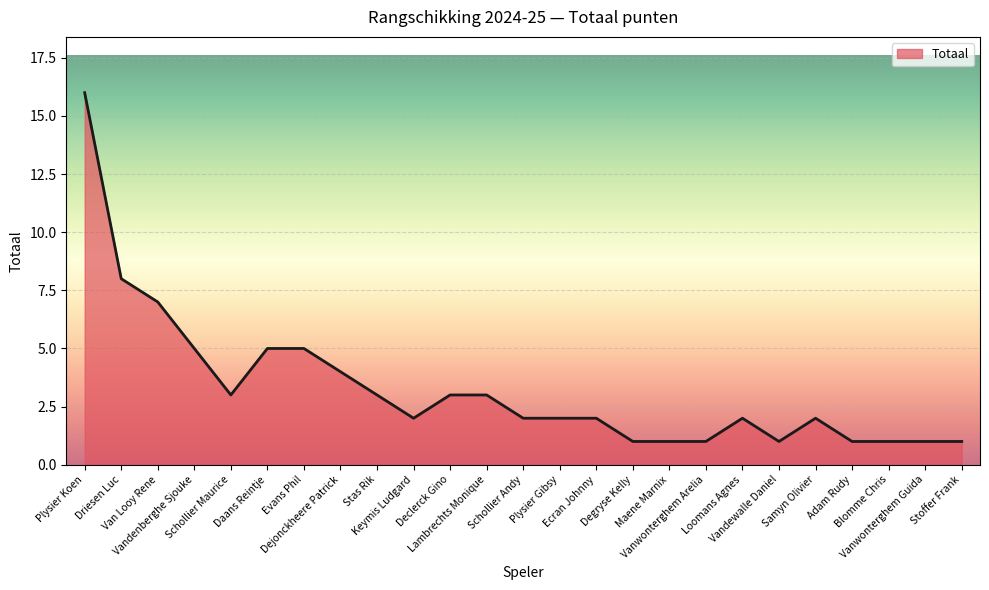

What is the greatest value displayed?

16